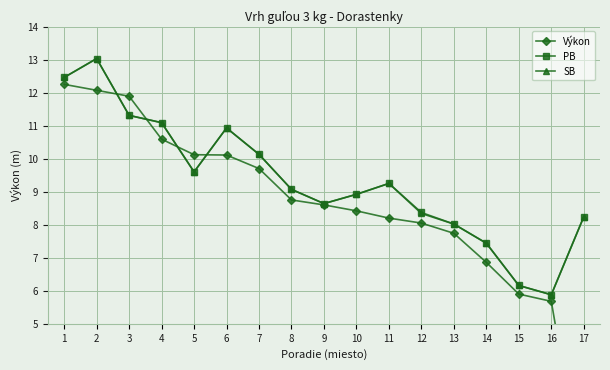

What are all the series names shown in the legend?

Výkon, PB, SB